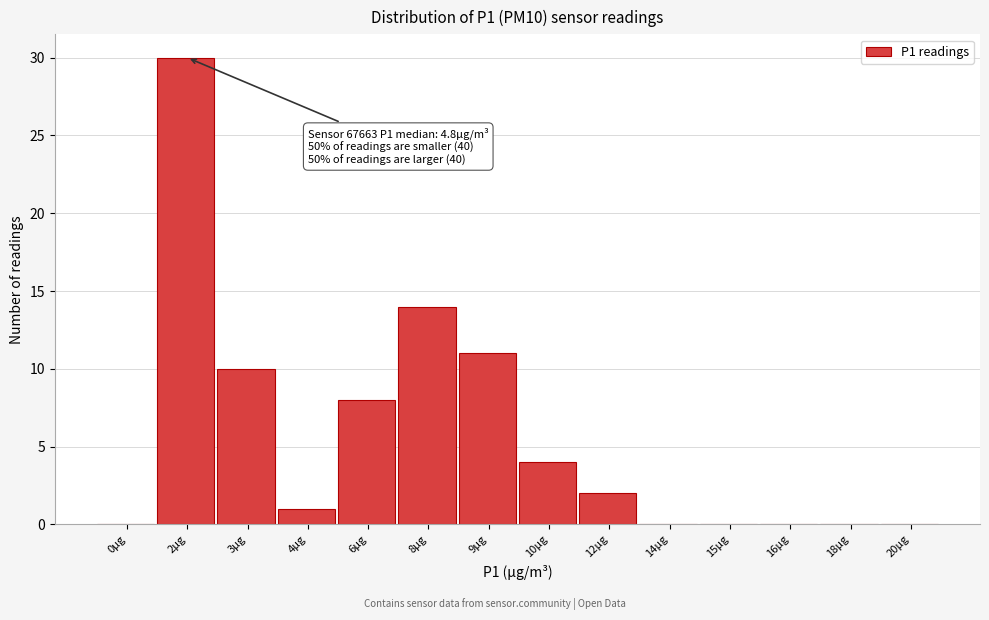

Reading left to right, what are all the values shown in this chart?

0µg=0	2µg=30	3µg=10	4µg=1	6µg=8	8µg=14	9µg=11	10µg=4	12µg=2	14µg=0	15µg=0	16µg=0	18µg=0	20µg=0